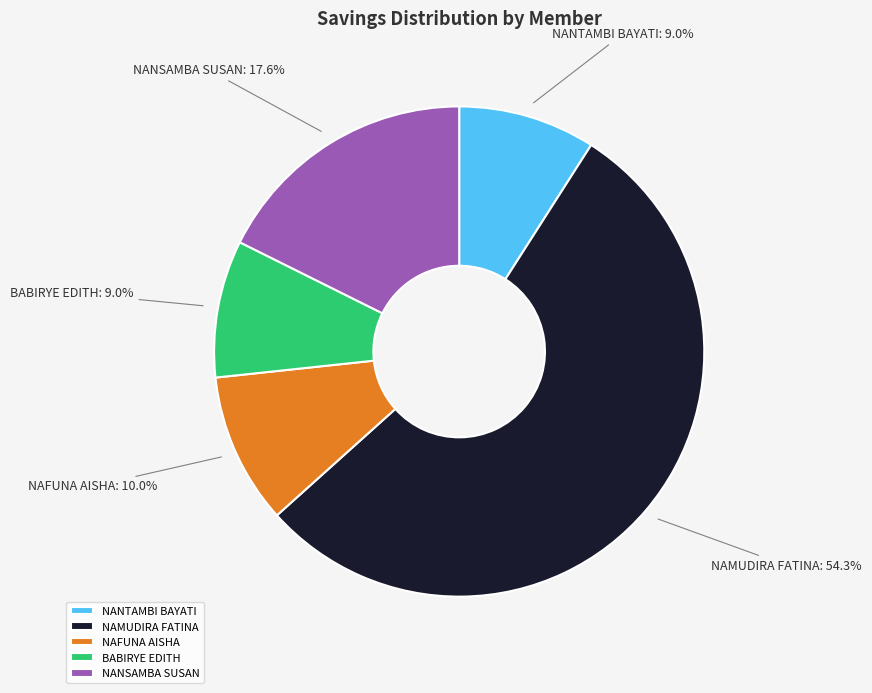

Approximately how many times larger is the value at NAFUNA AISHA compared to NAMUDIRA FATINA?

0.2